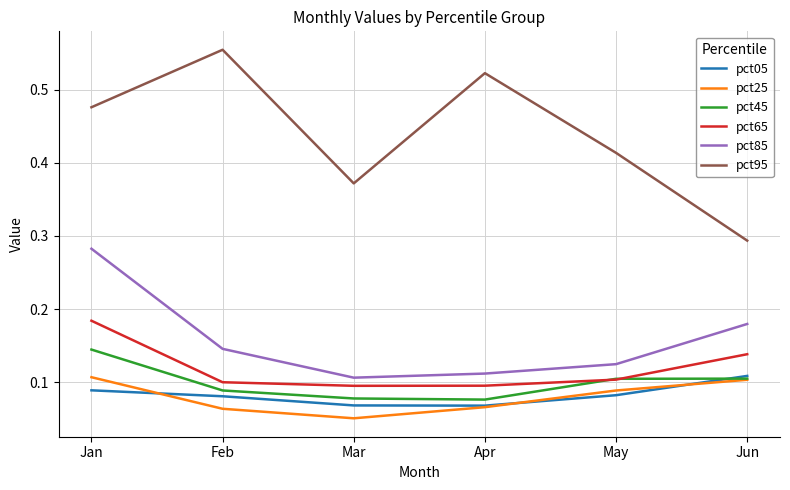

Is it true that pct85 equals 0.4 at Jan?

False